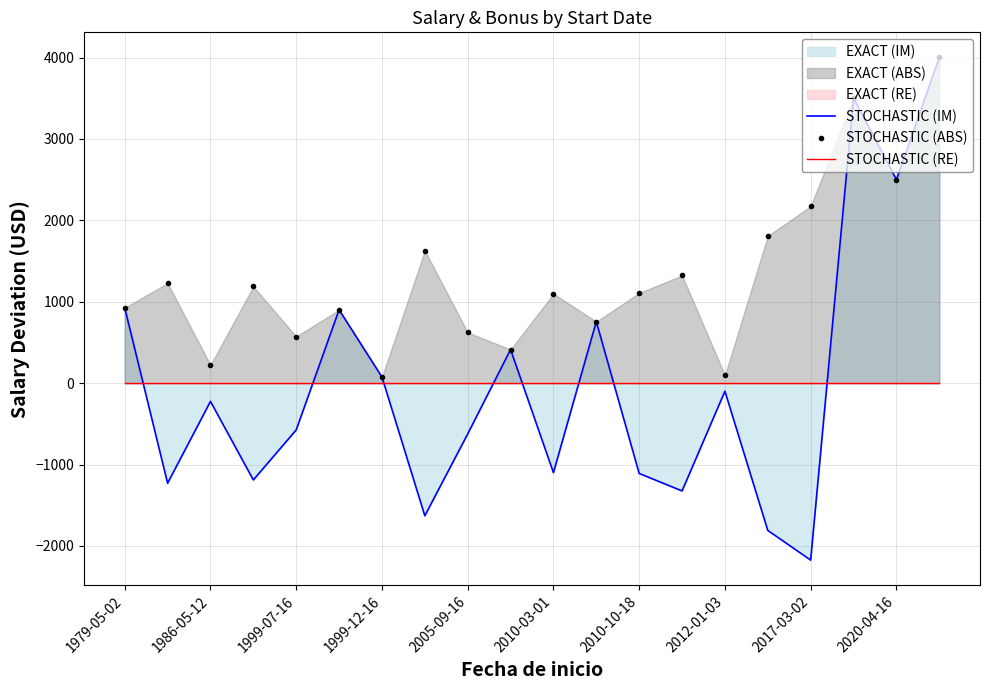

What is the maximum value for STOCHASTIC (ABS)?

4001.4